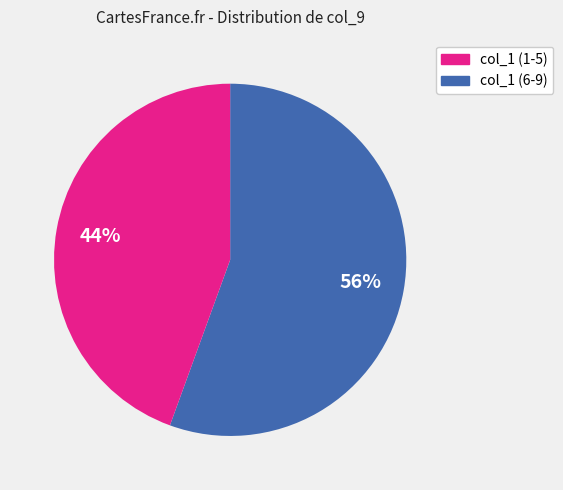

Combined, do col_1 (1-5) and col_1 (6-9) account for over 50%?

Yes